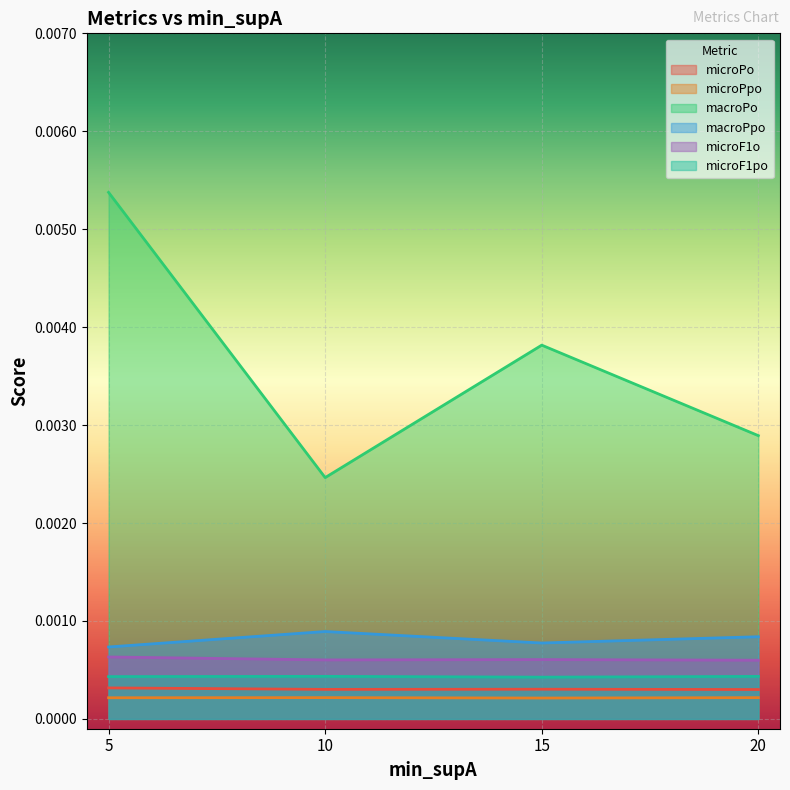

In macroPo, how many points are higher than both neighbors (excluding endpoints)?

1